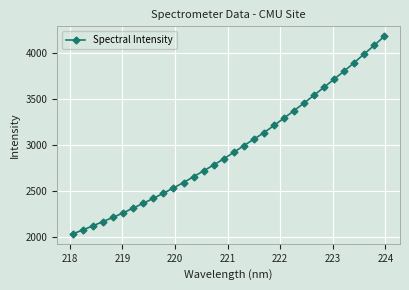

What is the minimum value shown in the chart?

2038.4